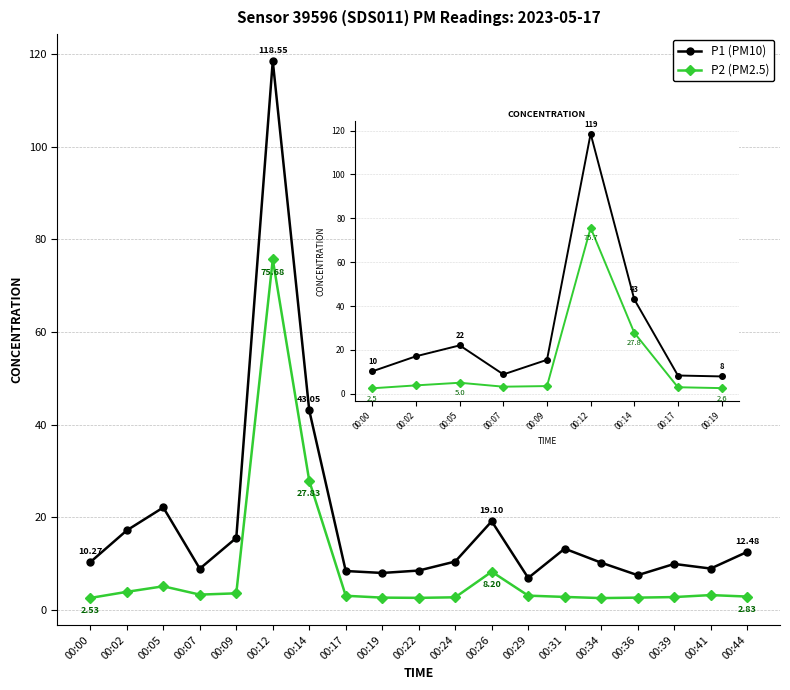

Does the chart have visible grid lines?

Yes